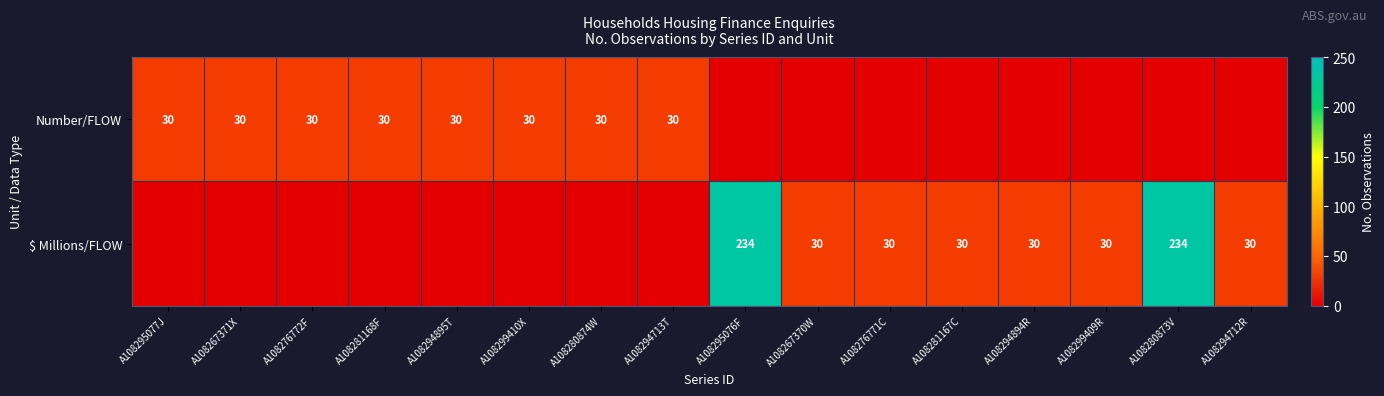

Is it true that Number/FLOW equals 41 at A108281168F?

False